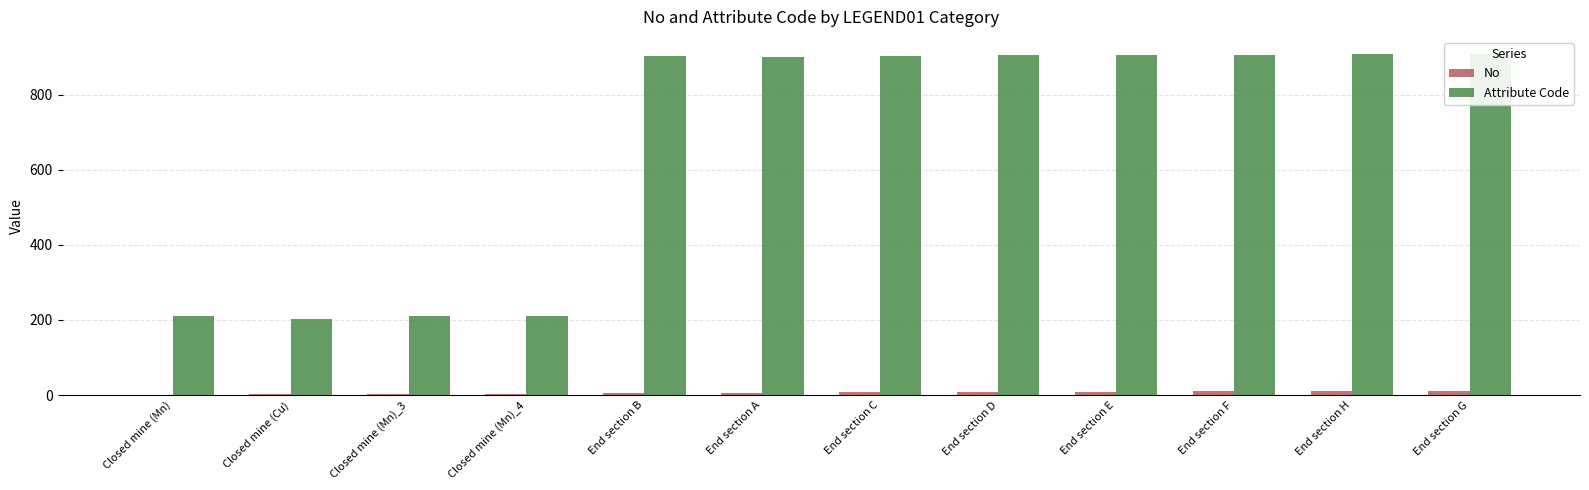

Which series has the largest total across all categories?

Attribute Code